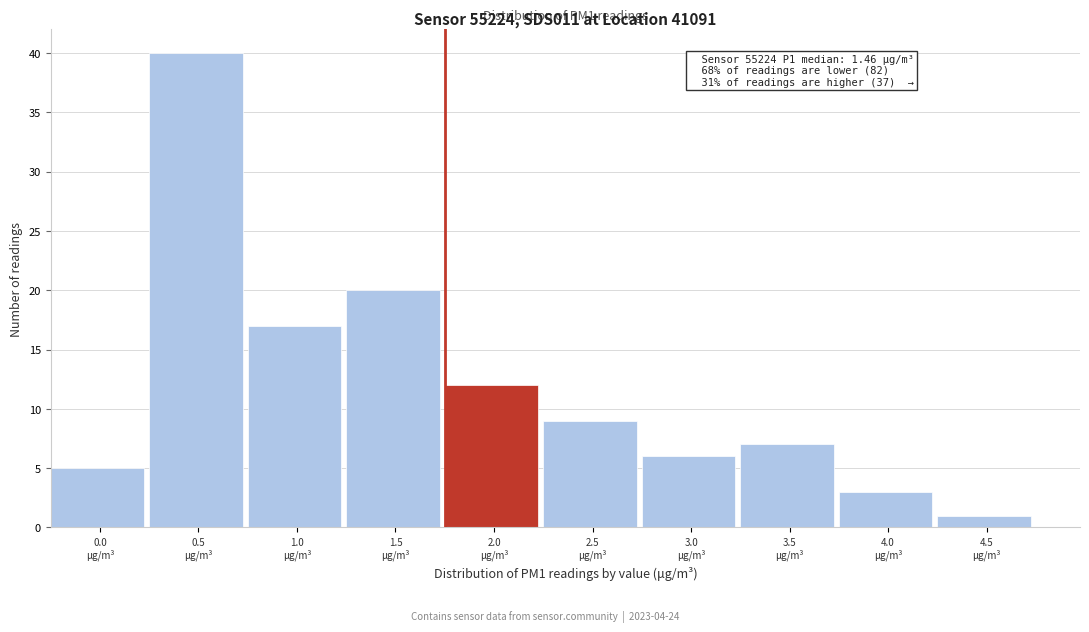

Reading left to right, list all the values displayed in this chart.

5	40	17	20	12	9	6	7	3	1